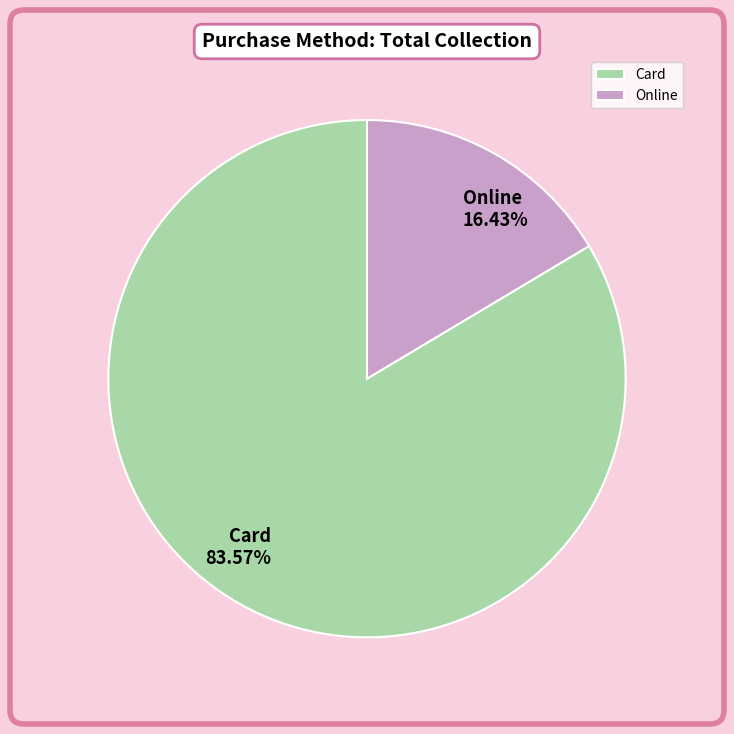

Which has a higher value, Online or Card?

Card